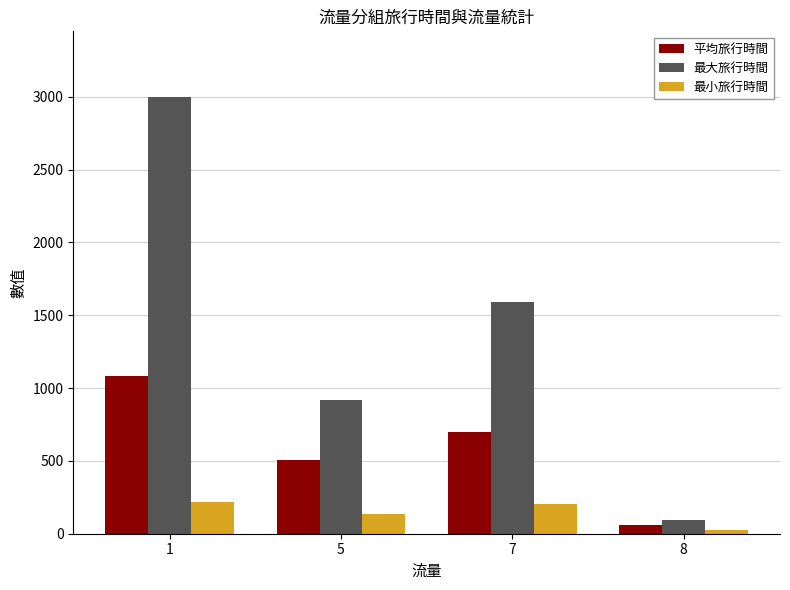

Rank the series by their maximum value, from highest to lowest.

最大旅行時間, 平均旅行時間, 最小旅行時間